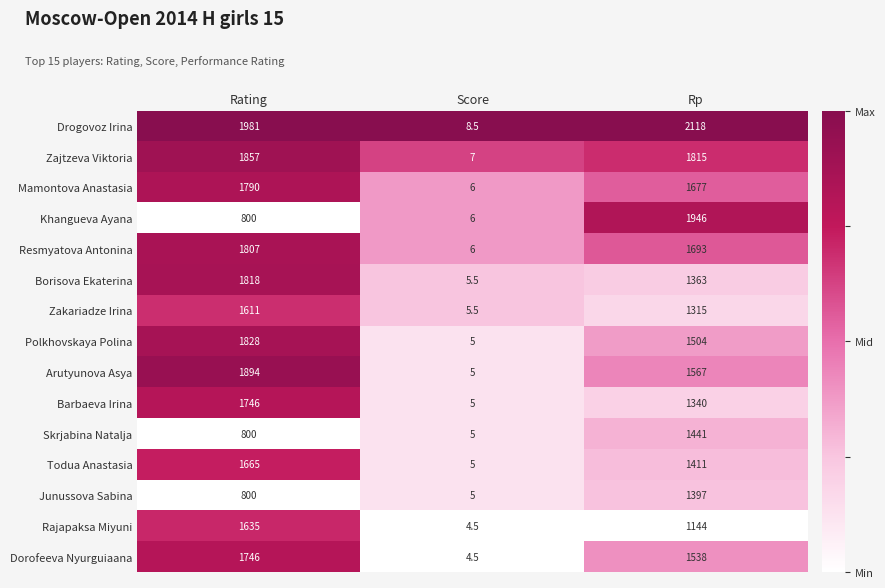

Count the number of categories in the chart.

3